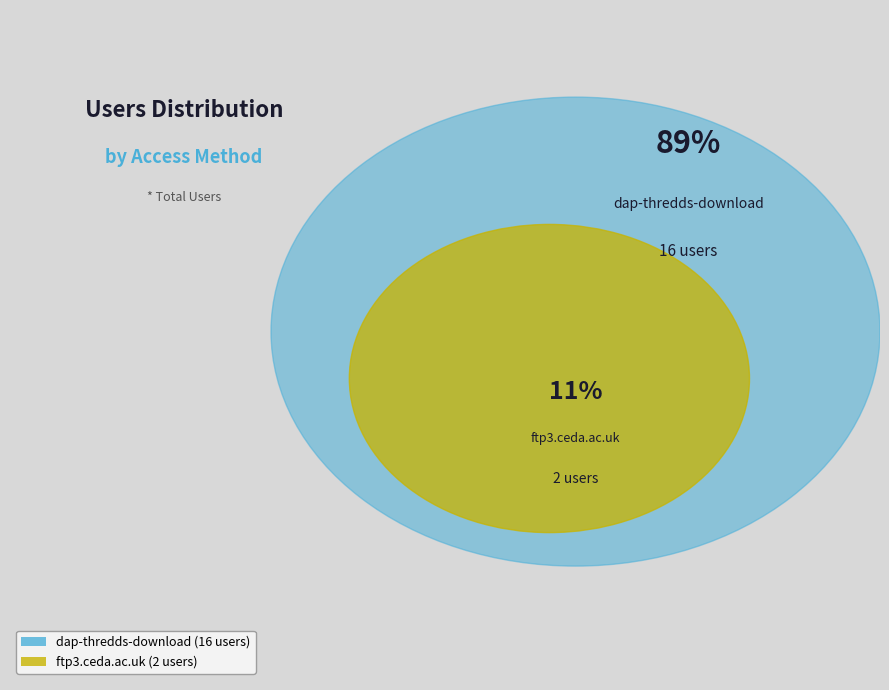

Rank the categories by value from lowest to highest.

ftp3.ceda.ac.uk, dap-thredds-download